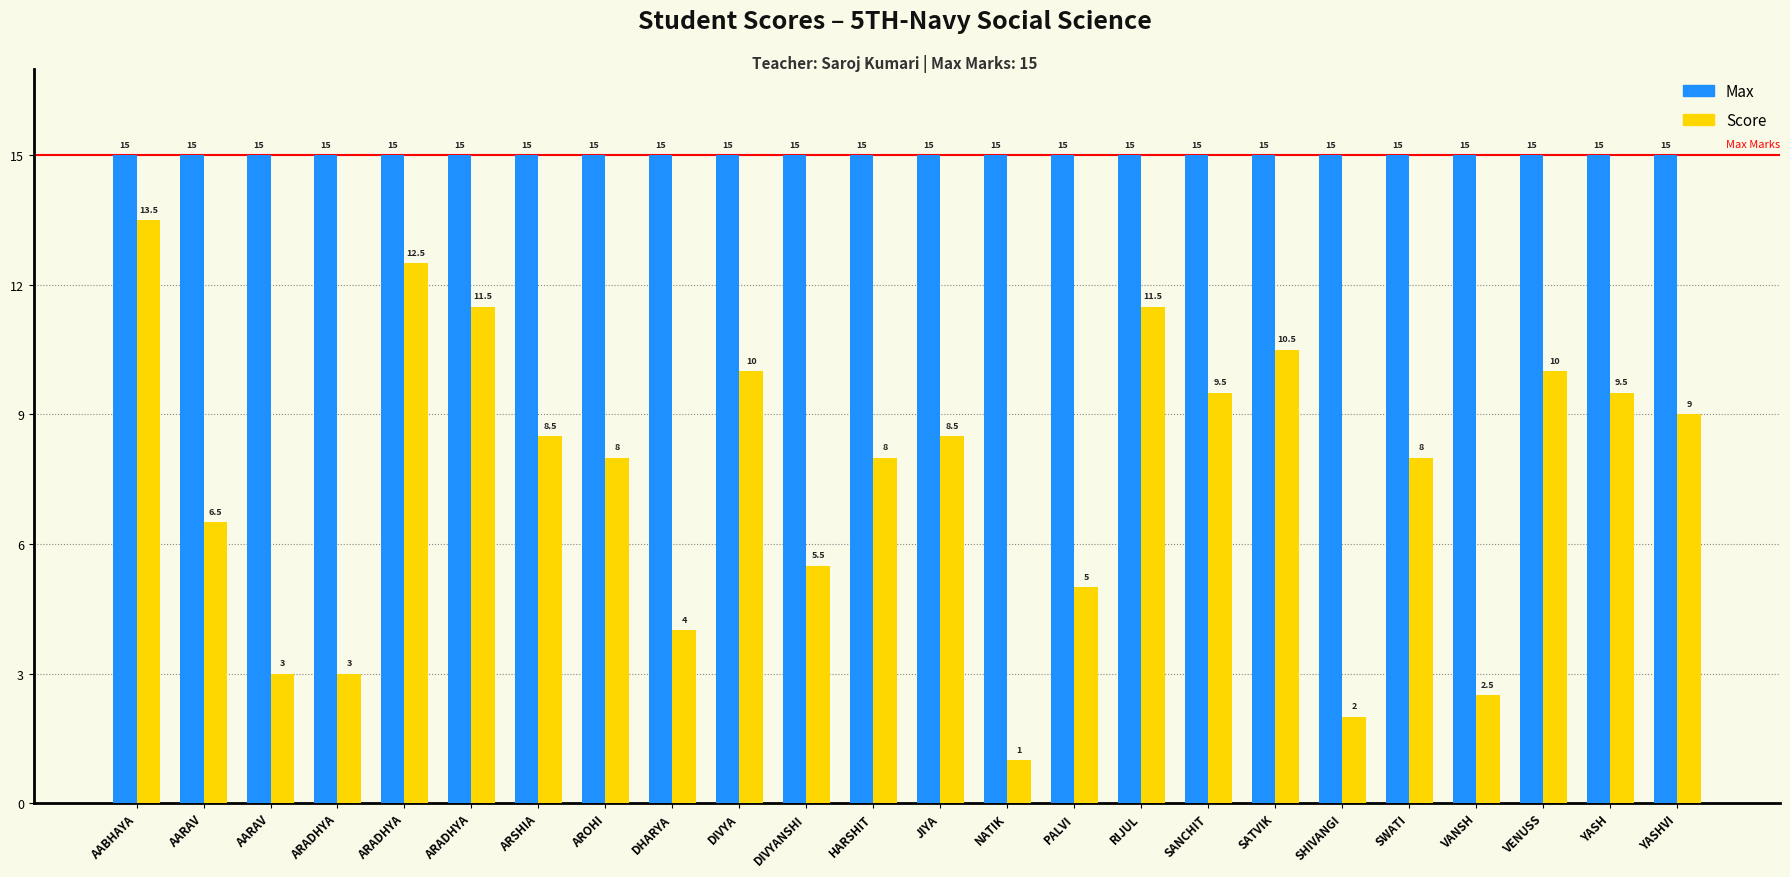

At which label does Max reach its minimum?

AABHAYA